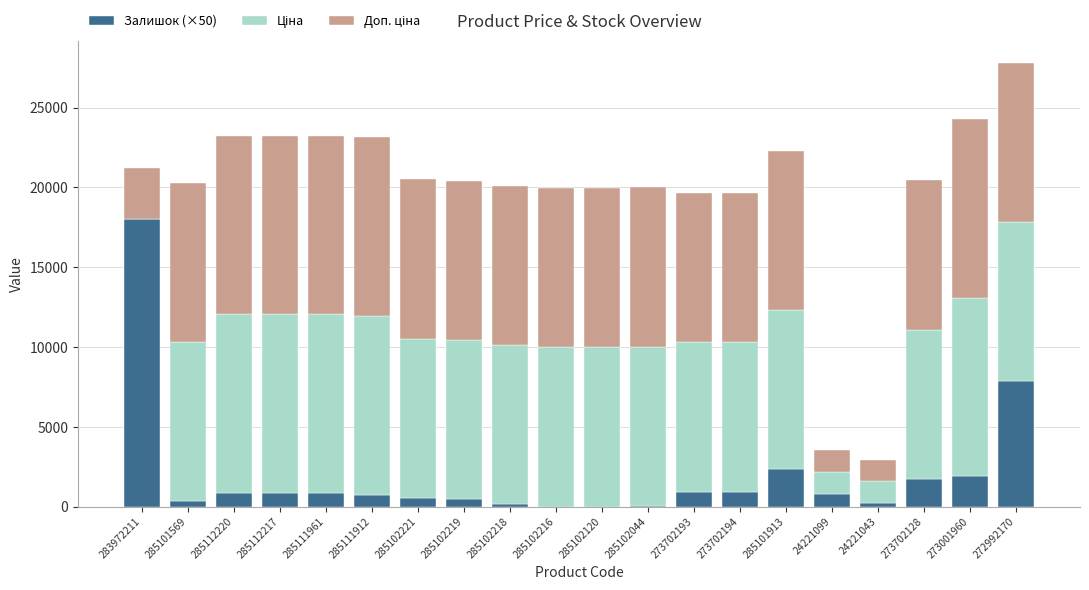

Read the Залишок (×50) value at 273702194.

900.0